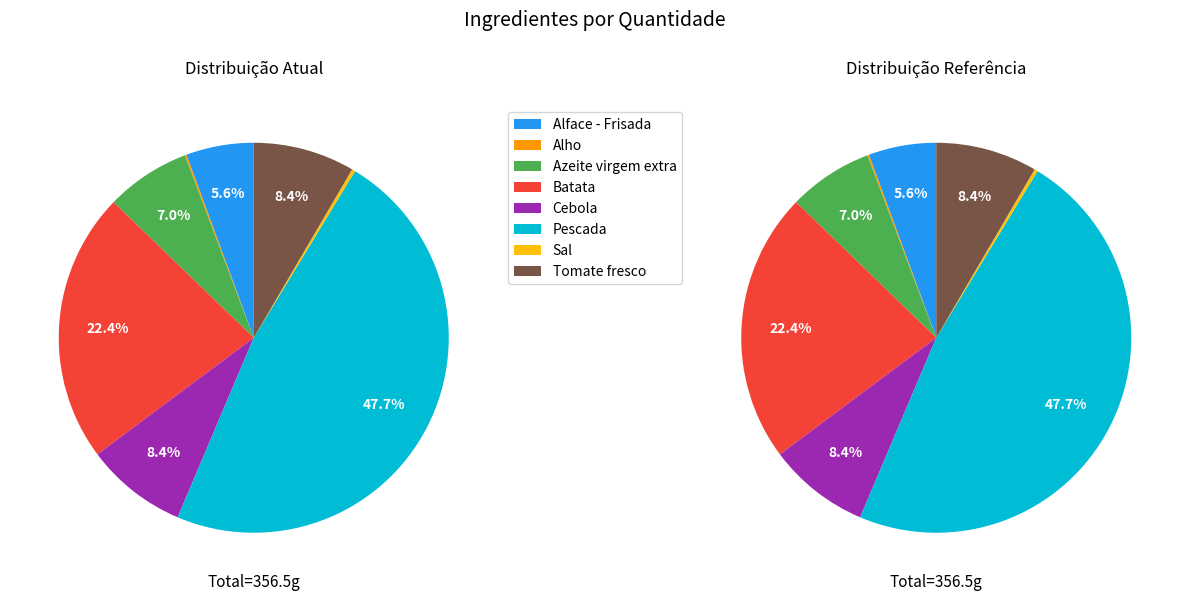

Rank the categories by value from lowest to highest.

Alho, Sal, Alface - Frisada, Azeite virgem extra, Cebola, Tomate fresco, Batata, Pescada